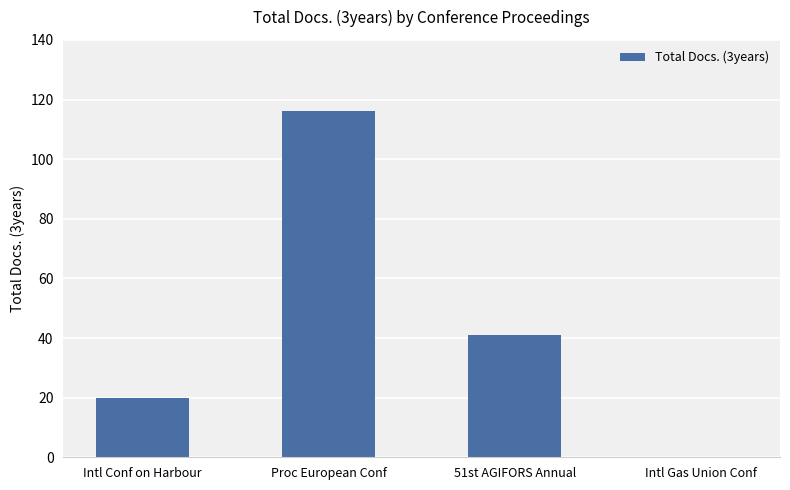

What is the sum of the values at Intl Gas Union Conf and Intl Conf on Harbour?

20